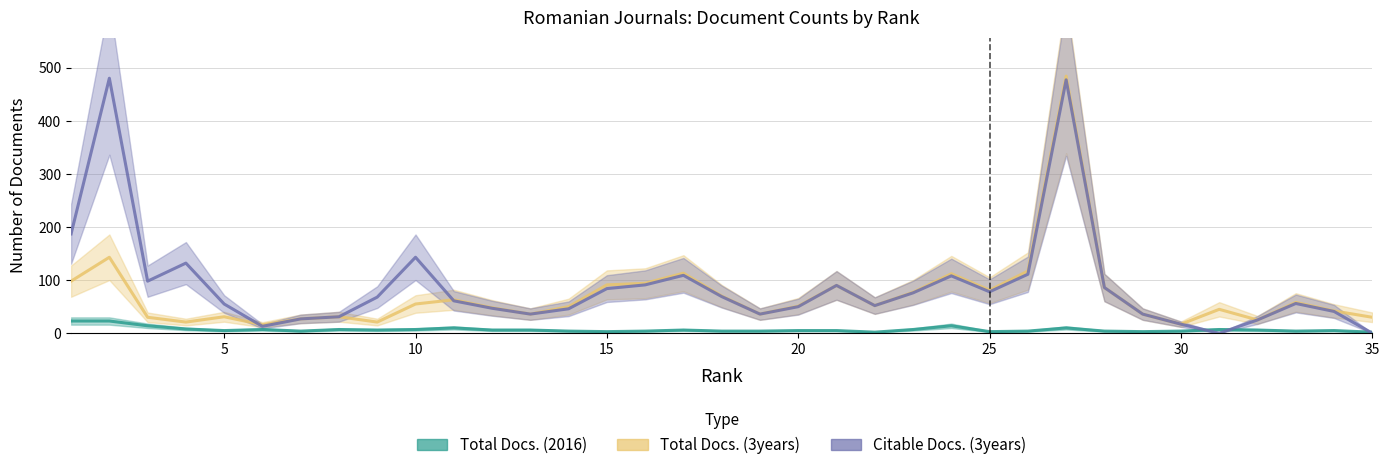

What is the difference between the maximum and second lowest values in the Total Docs. (3years) series?

467